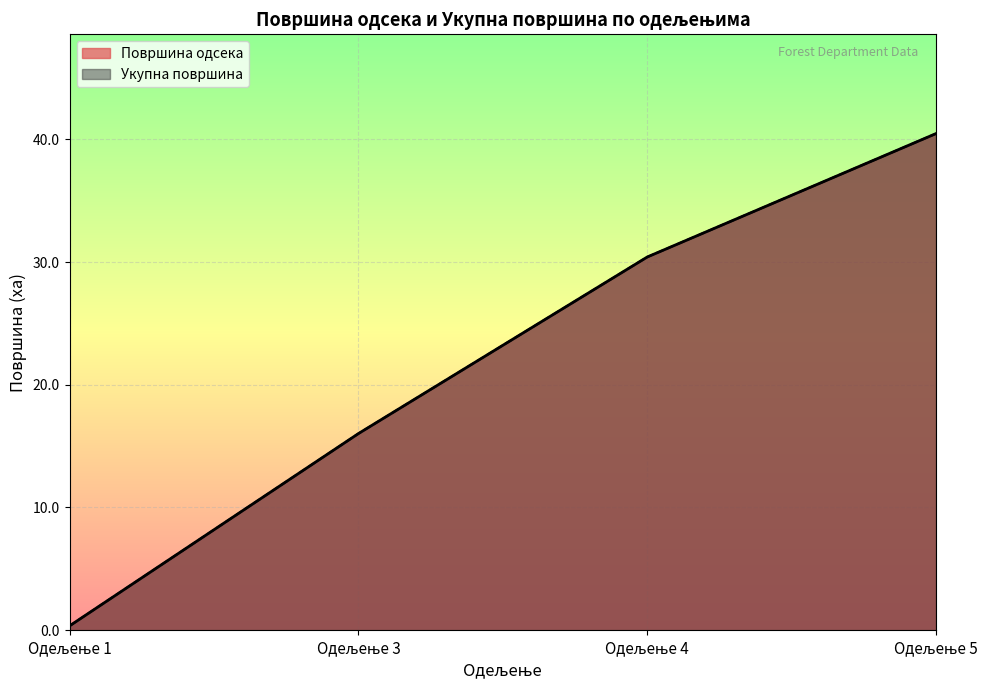

Which series has the largest total across all categories?

Површина одсека